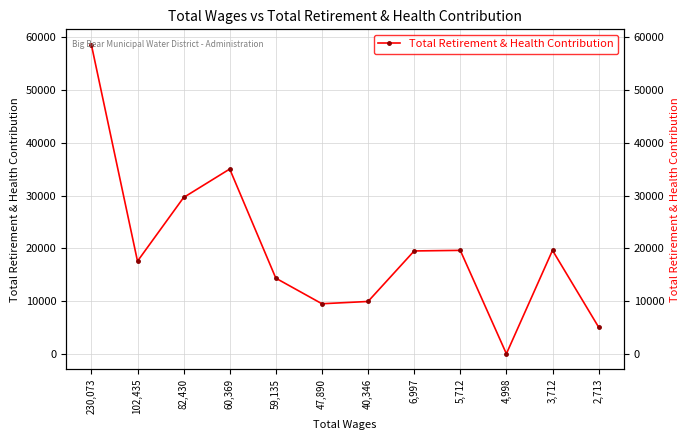

How many lines are shown in the chart?

1